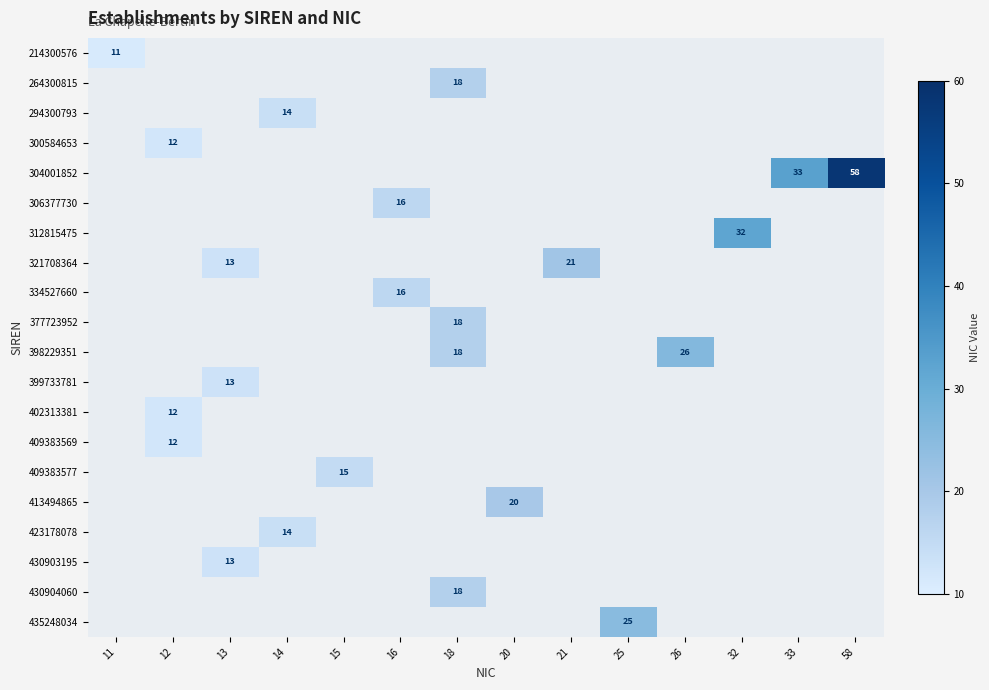

The value of 409383577 at 15 is 15. True or false?

True